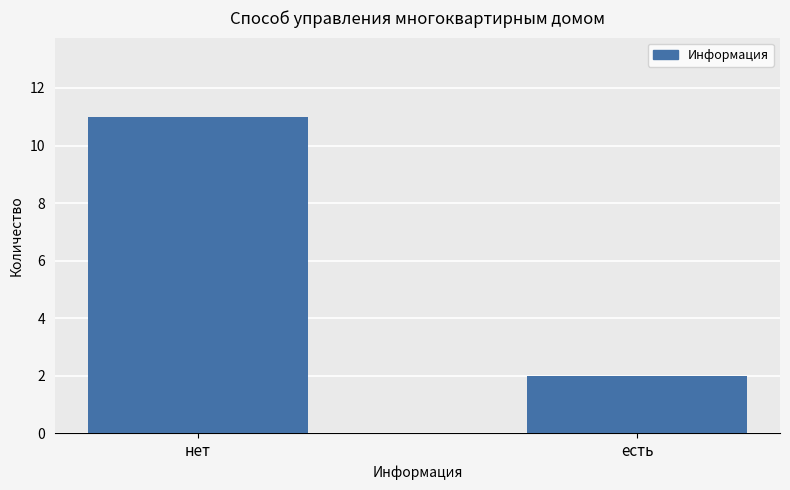

Which category has the highest value across all series?

нет